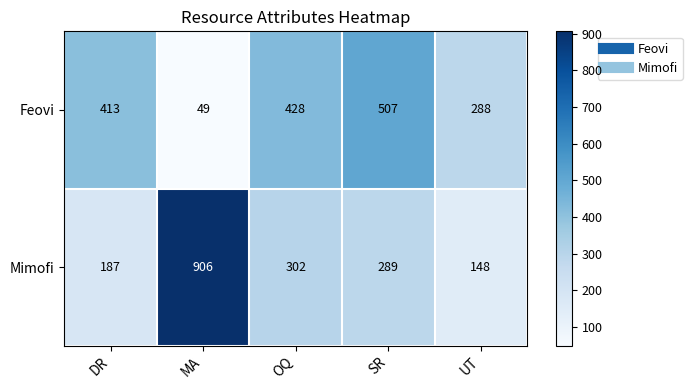

What value does the Feovi series have at SR?

507